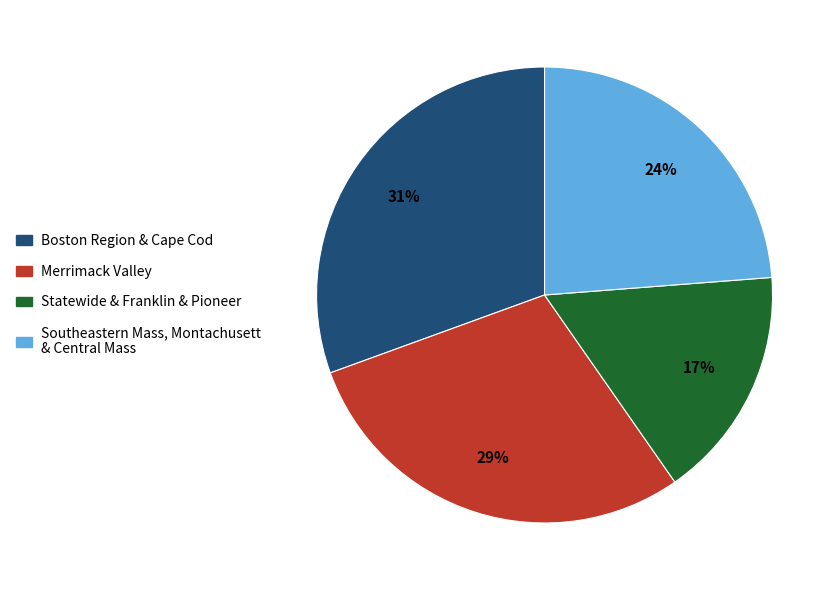

Is there a majority slice in this chart?

No